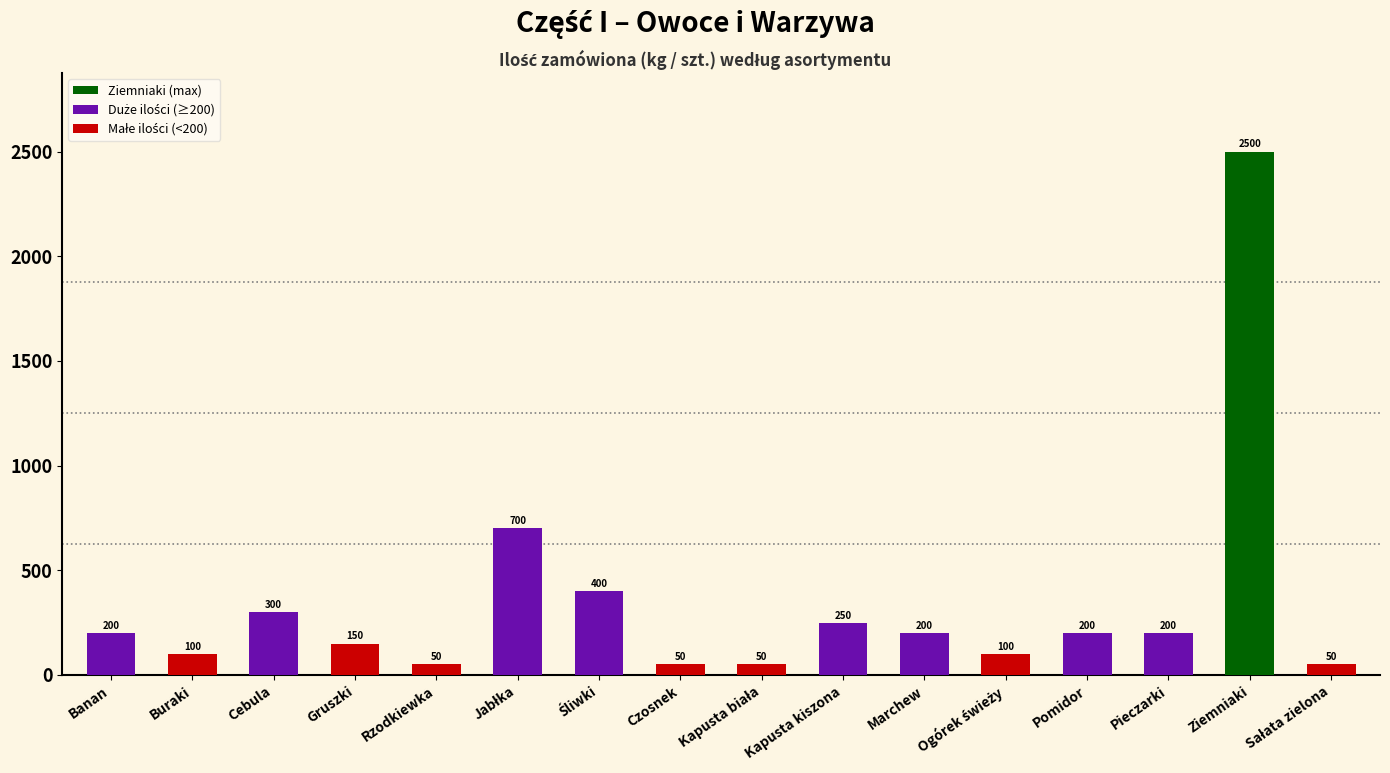

What is the value of the 1st bar from the left?

200